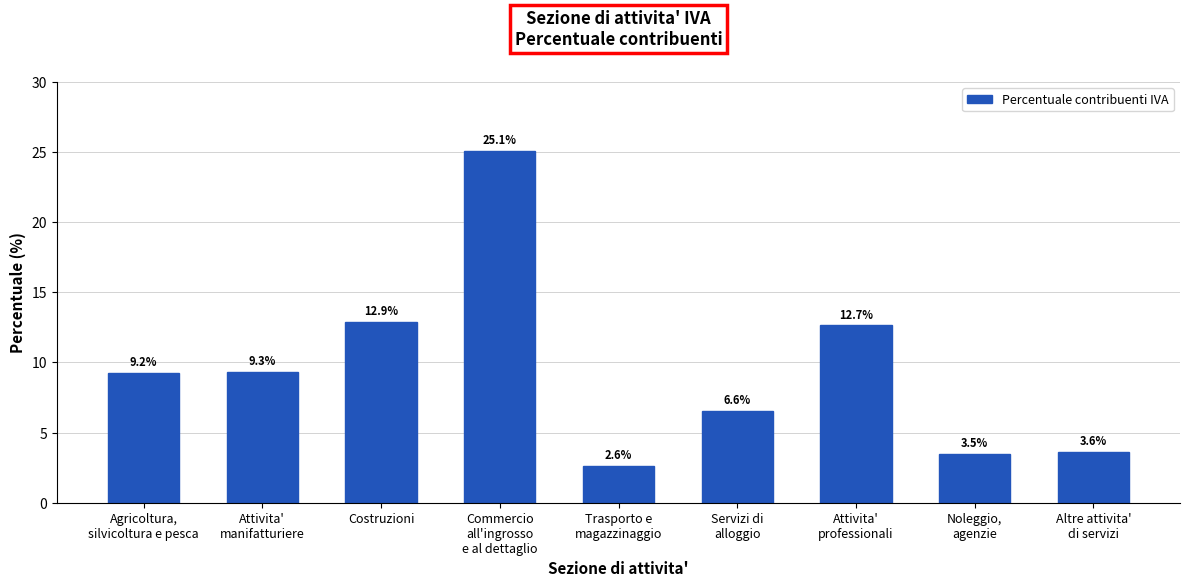

How many distinct data groups are displayed?

1